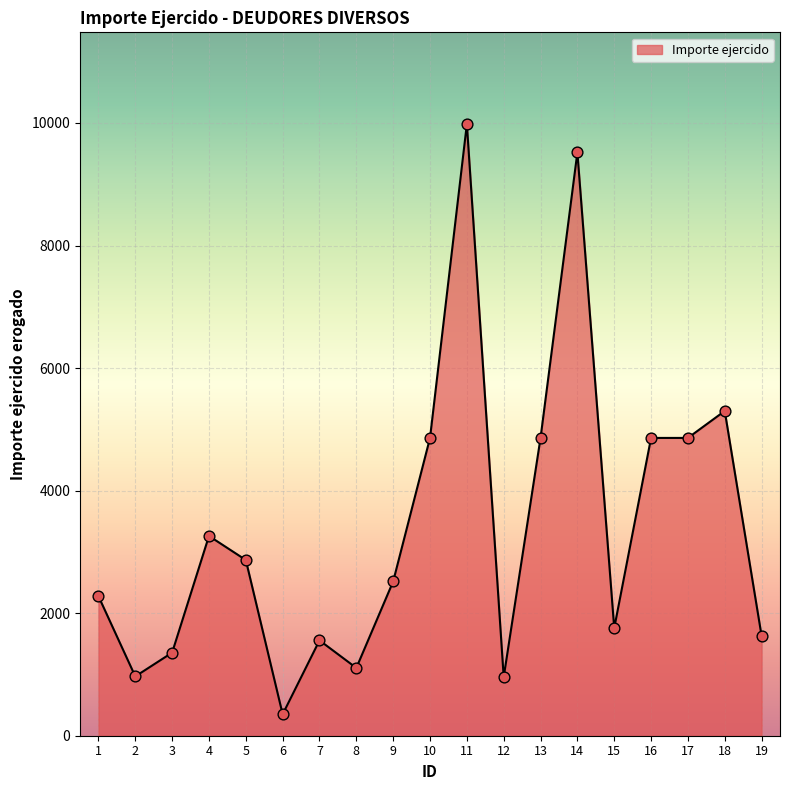

Which has a higher value, 19 or 9?

9